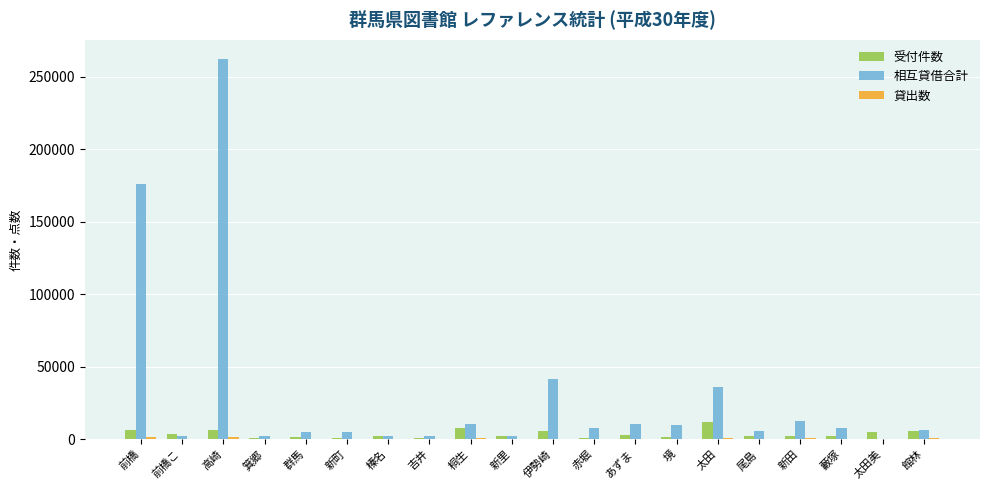

Count the number of data series in this chart.

3